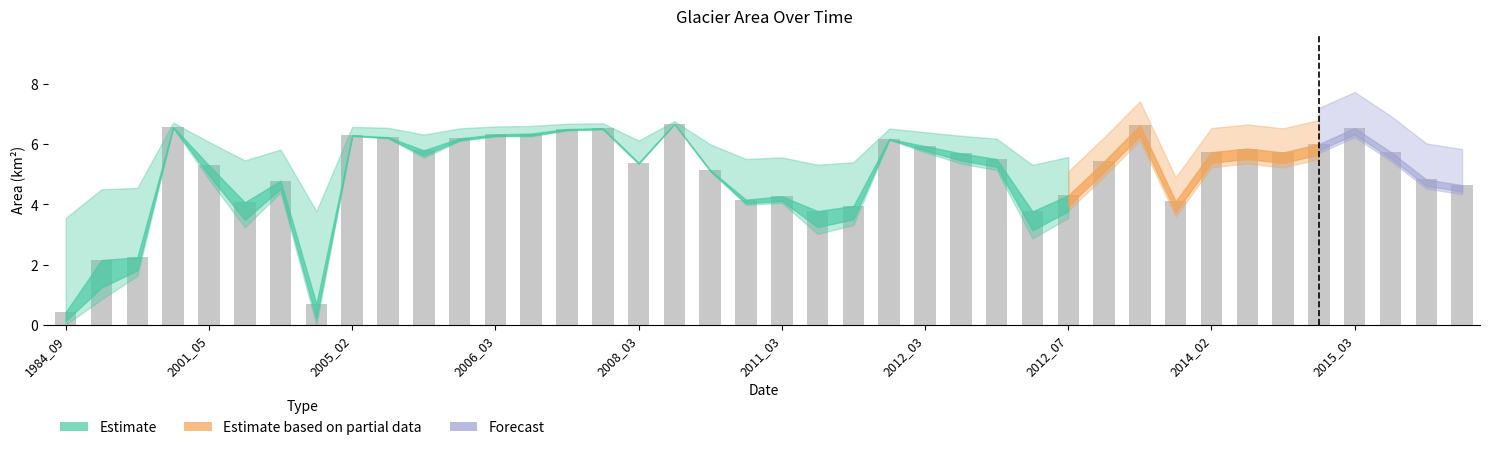

What is the minimum value shown in the chart?

0.4